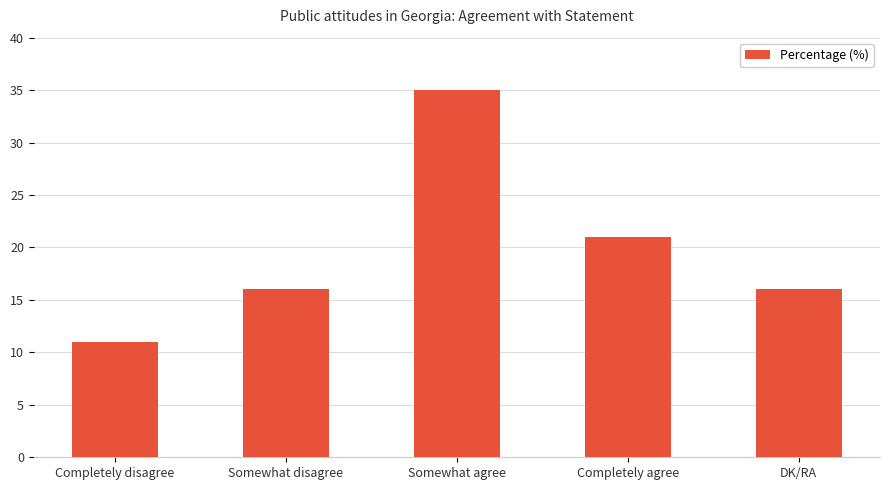

Does the chart contain any negative values?

No